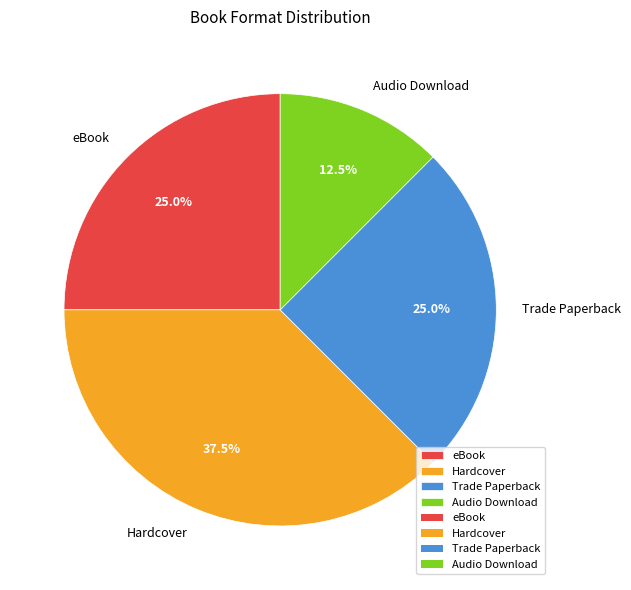

How many slices are in this pie chart?

4